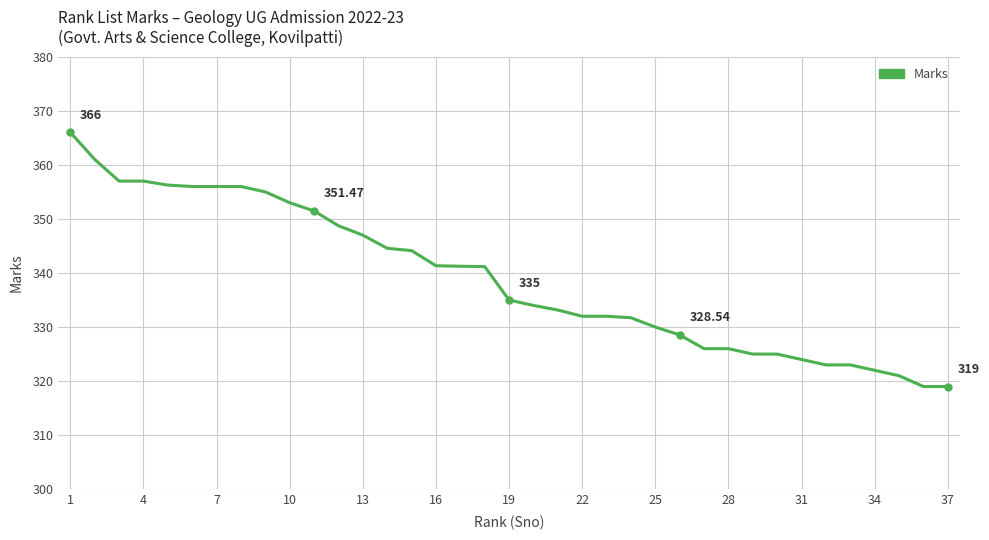

What is the difference between the maximum and minimum values?

47.0